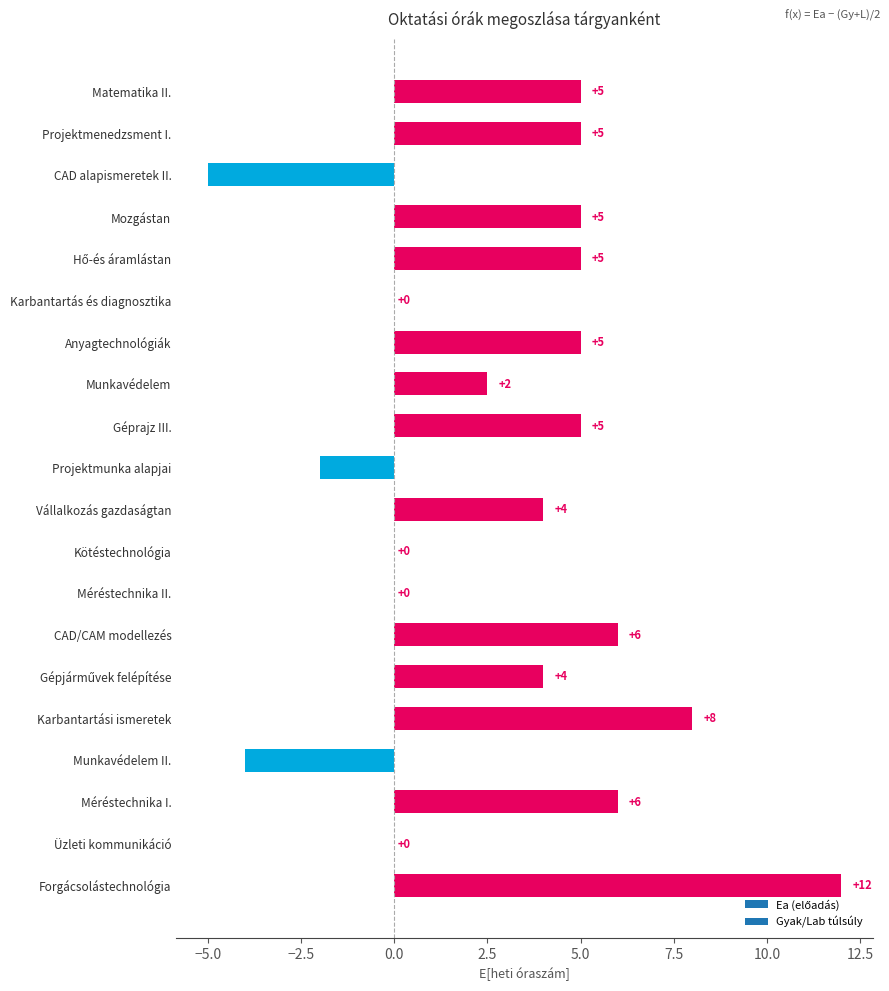

What is the sum of the values at Projektmenedzsment I. and Matematika II.?

10.0